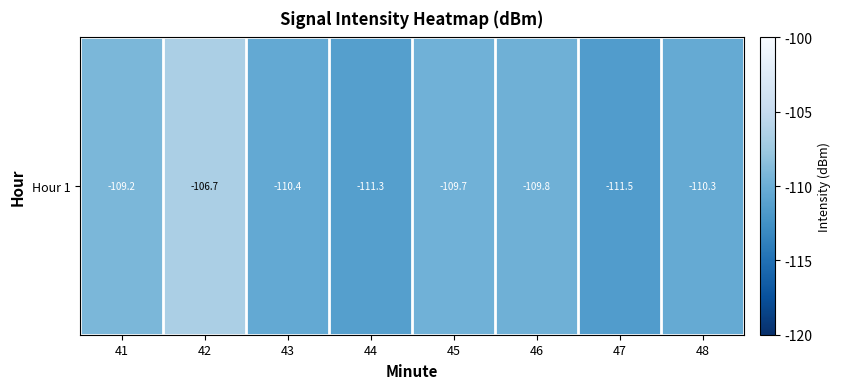

Rank the categories by value from highest to lowest.

42, 41, 45, 46, 48, 43, 44, 47